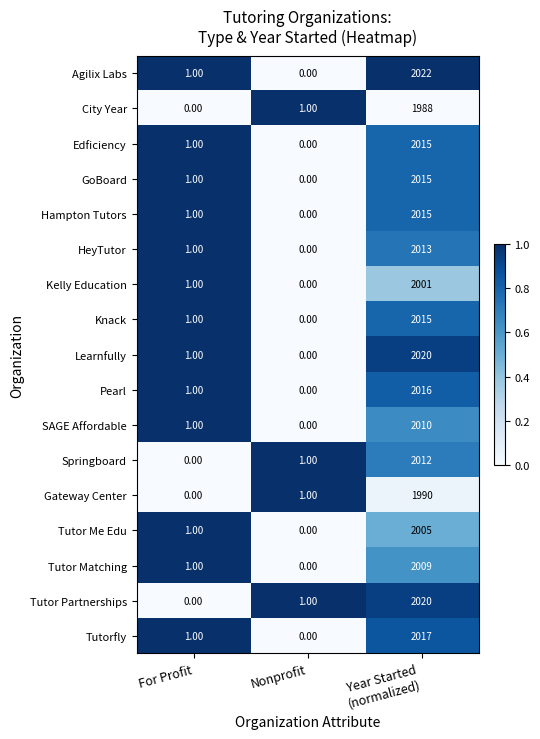

What is the total value across all series at Year Started
(normalized)?

34183